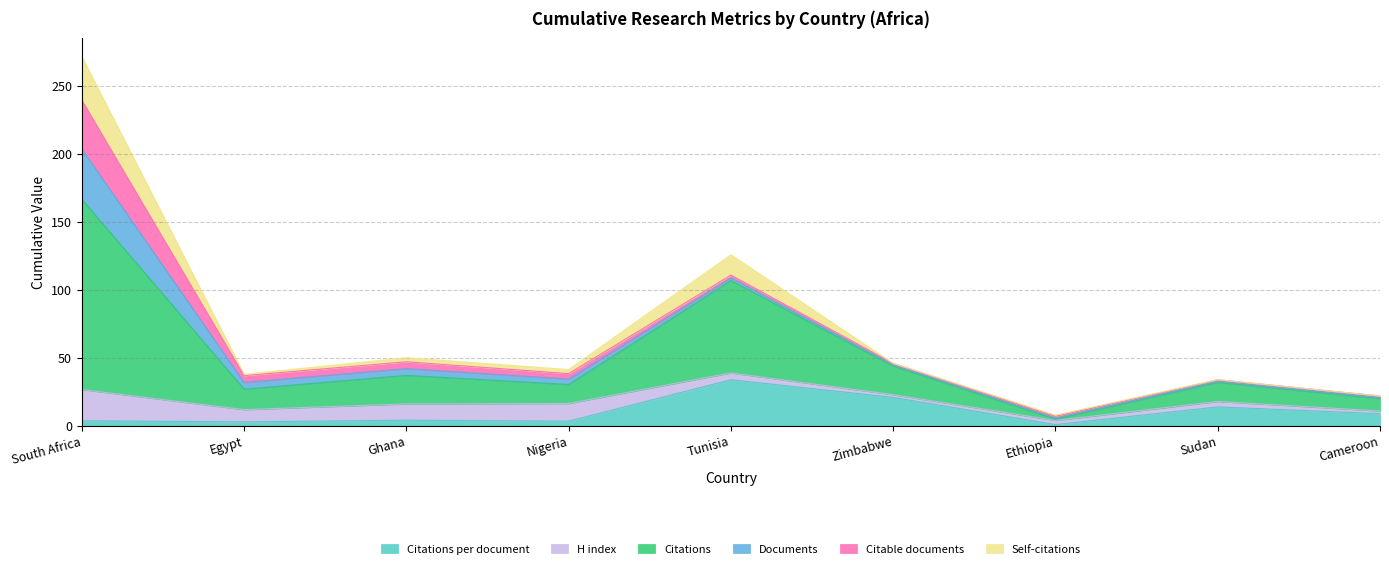

What are all the series names shown in the legend?

Citations per document, H index, Citations, Documents, Citable documents, Self-citations